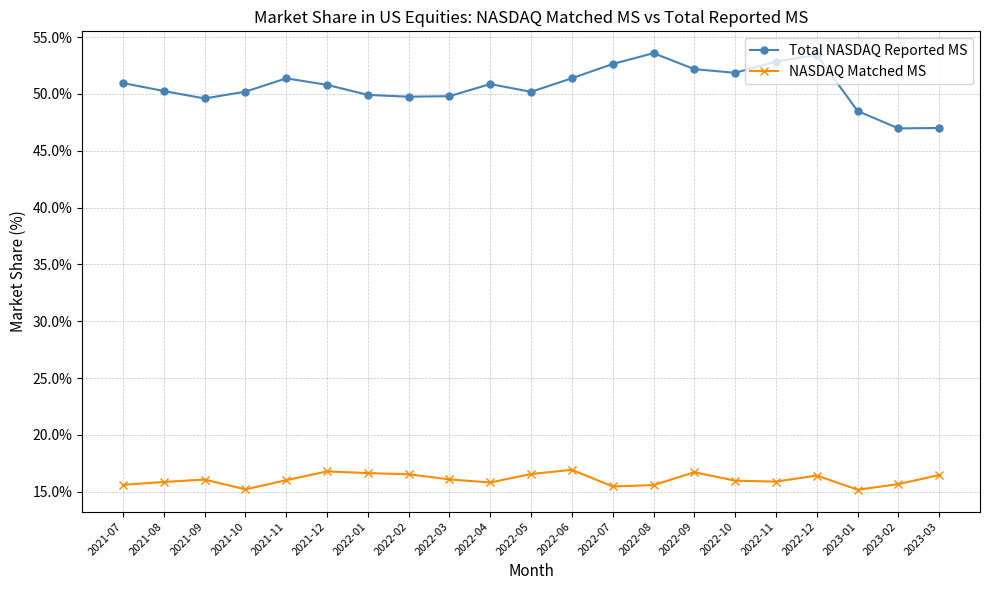

True or false: NASDAQ Matched MS has more than 1 points higher than both neighbors.

True